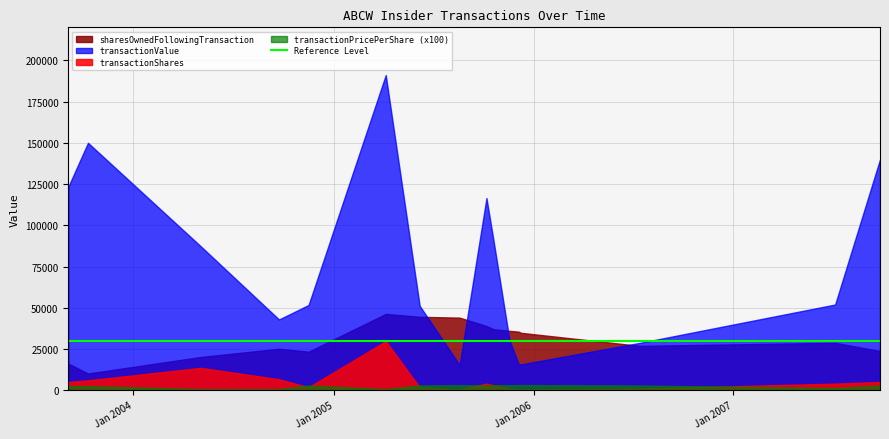

What is the difference between the sharesOwnedFollowingTransaction values at 2007-07-06 and 2005-08-19?

15262.0